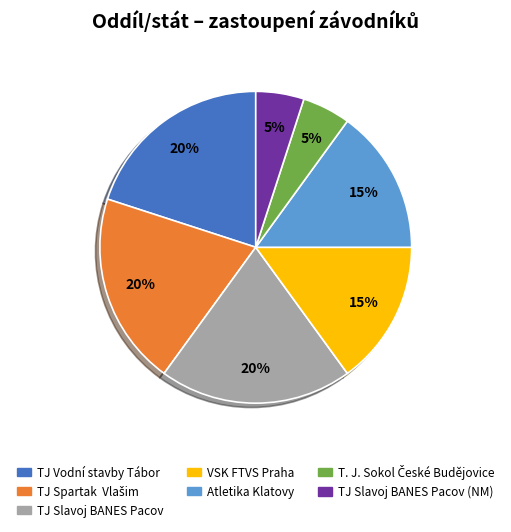

True or false: TJ Slavoj BANES Pacov (NM) accounts for 5% of the total.

True